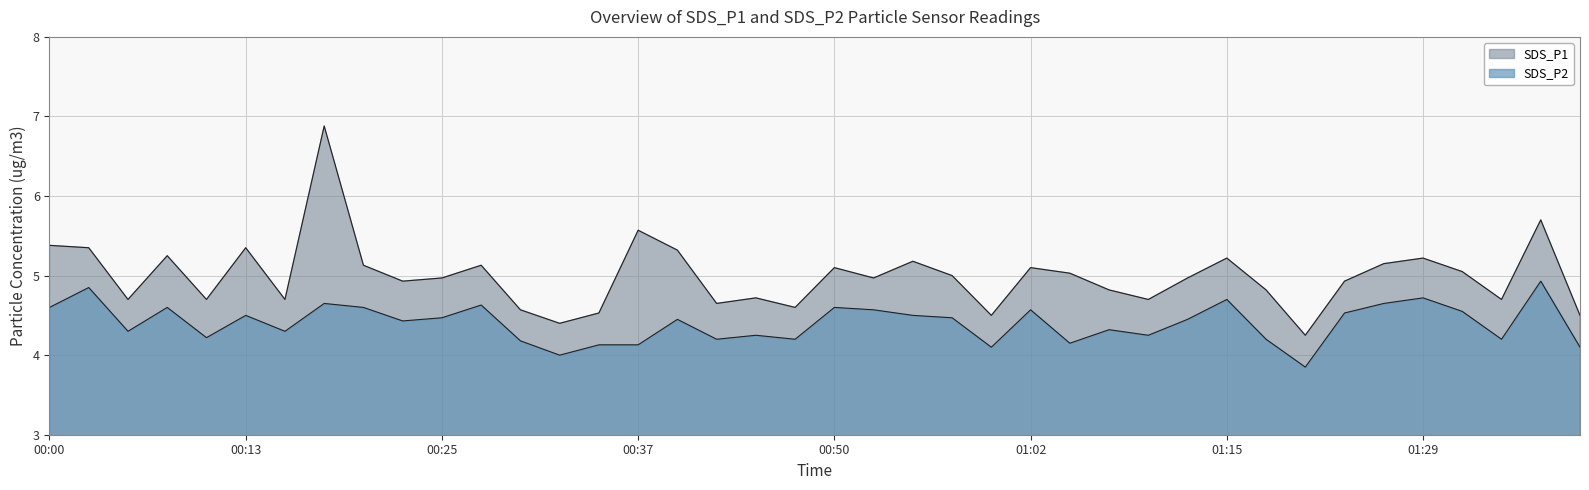

Is the value of SDS_P1 at 00:35 greater than the value of SDS_P2 at 01:04?

Yes